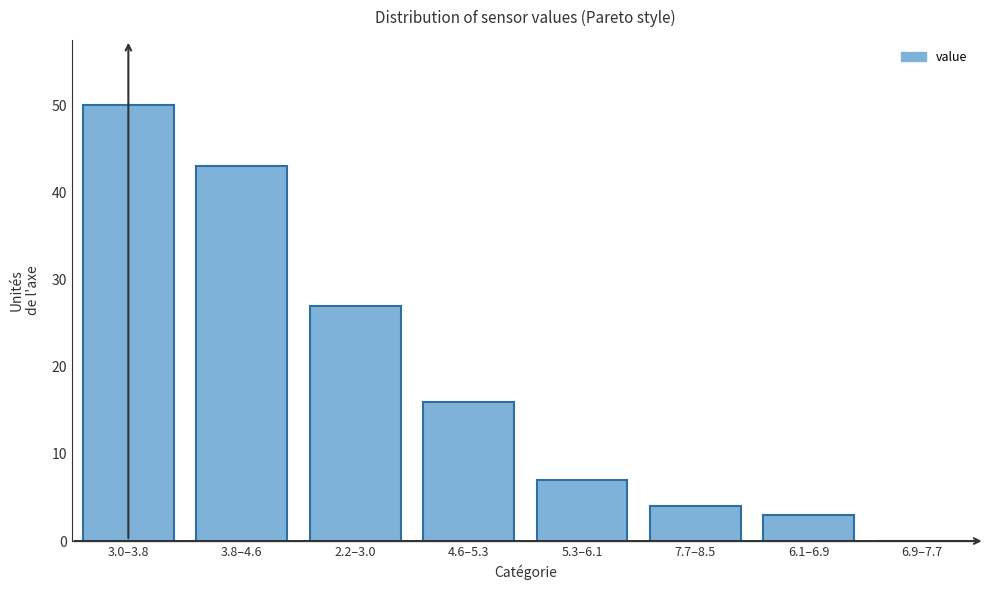

Reading right to left, transcribe all the data shown in this chart.

6.9–7.7=0	6.1–6.9=3	7.7–8.5=4	5.3–6.1=7	4.6–5.3=16	2.2–3.0=27	3.8–4.6=43	3.0–3.8=50